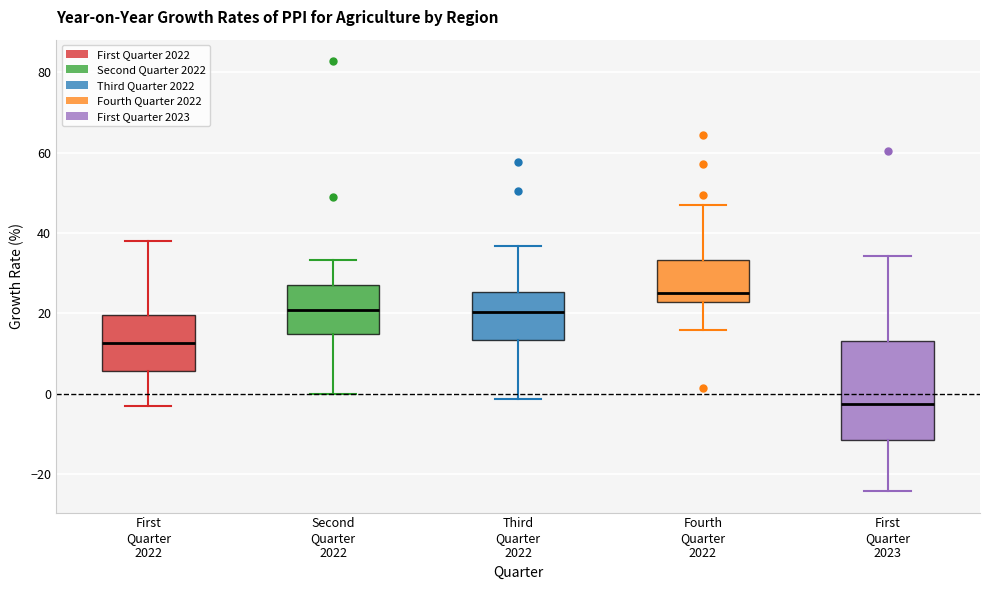

Reading left to right, read every box against the y-axis: the position of its median line, the range the box covers, and the ends of its whiskers. The values are not printed on the chart, so give them approximately, as read against the axis.

First Quarter 2022: median 12, box 6 to 20, whiskers -2 to 38
Second Quarter 2022: median 20, box 14 to 28, whiskers 0 to 34
Third Quarter 2022: median 20, box 14 to 26, whiskers -2 to 36
Fourth Quarter 2022: median 26, box 22 to 34, whiskers 16 to 46
First Quarter 2023: median -2, box -12 to 14, whiskers -24 to 34